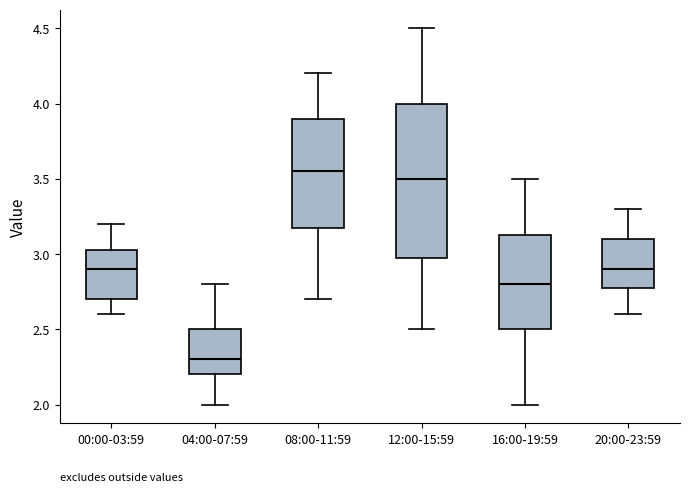

Where is the lower edge of the box for 16:00-19:59 on the y-axis? The values are not printed on the chart, so give them approximately, as read against the axis.

2.50